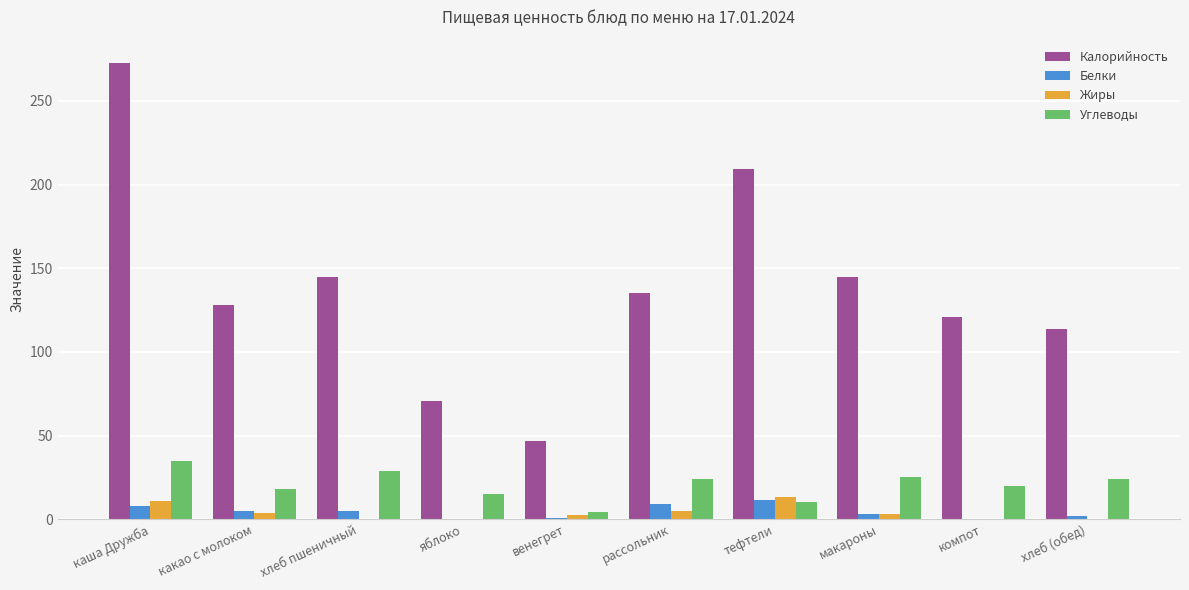

Which series changed the most between макароны and компот?

Калорийность